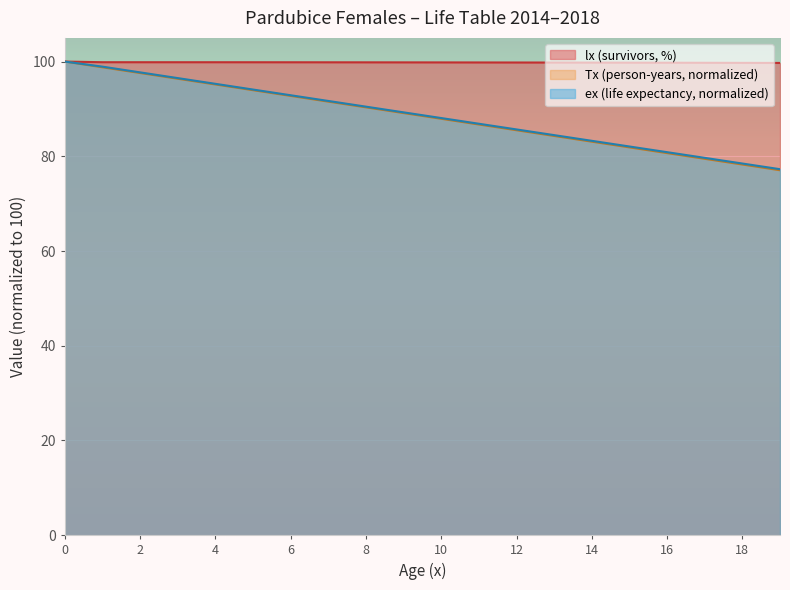

True or false: Tx and ex cross at least once.

False